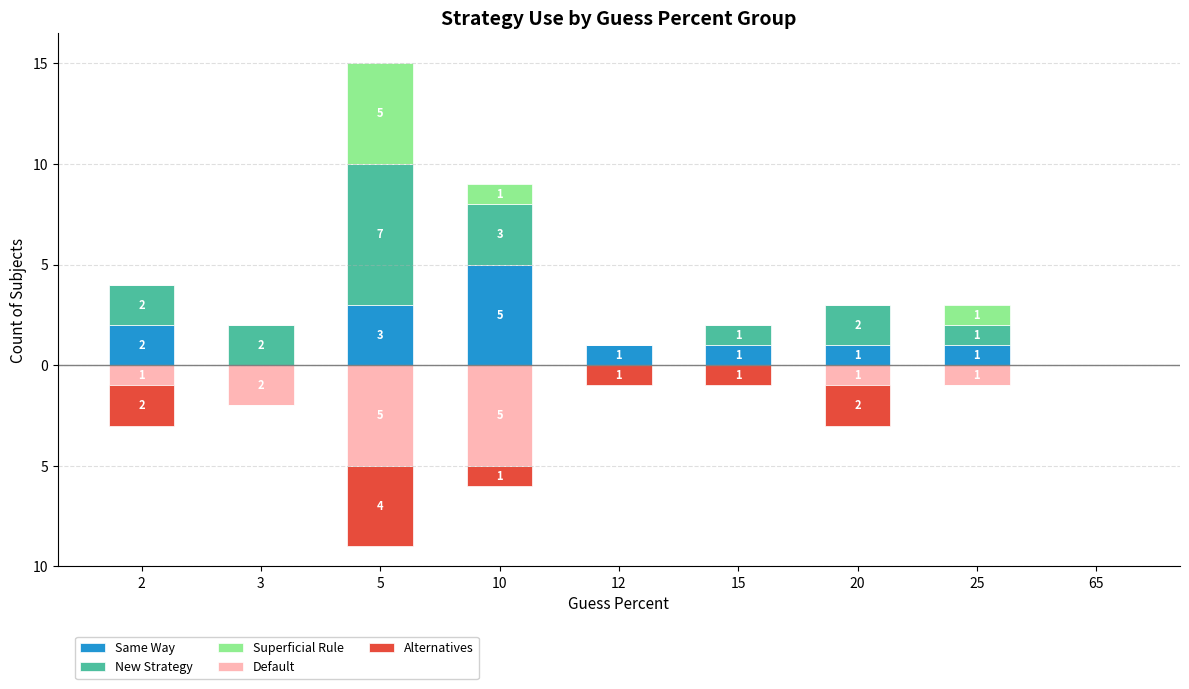

Is it true that Alternatives equals 0 at 25?

True